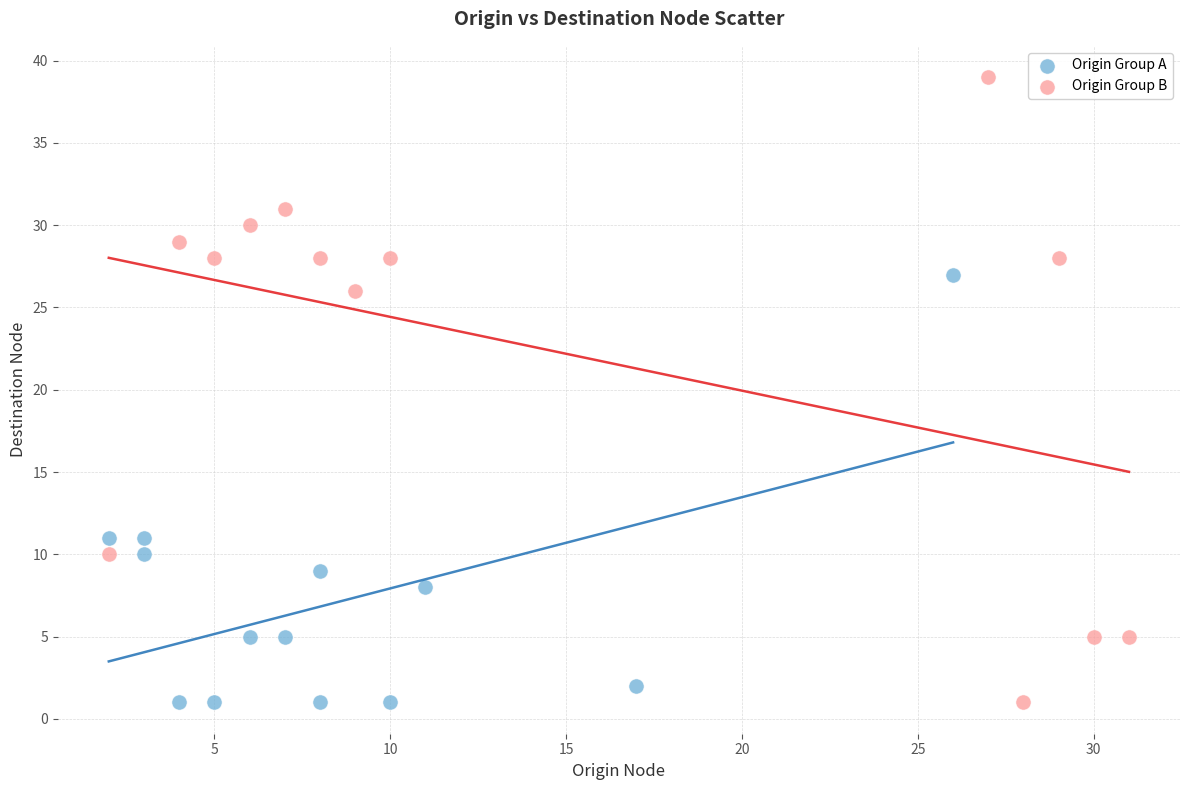

Which series contains the highest Y value?

Origin Group B